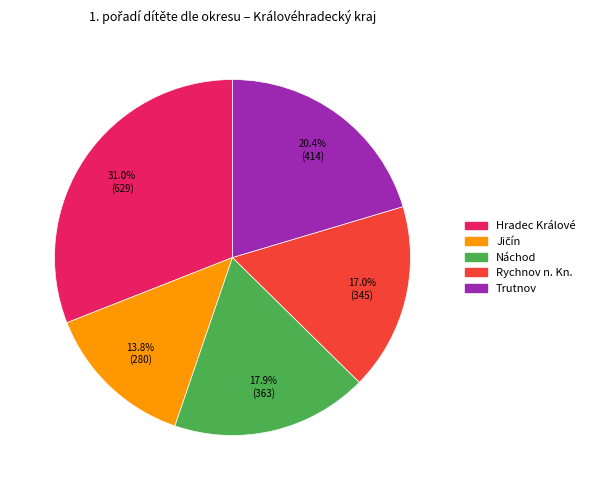

To the nearest percent, what is the average slice percentage?

20%